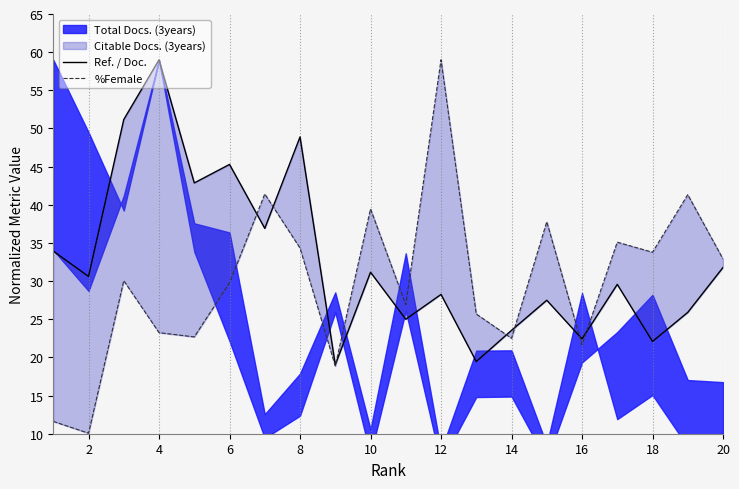

What is the difference between the highest and lowest values at 18?

11.7